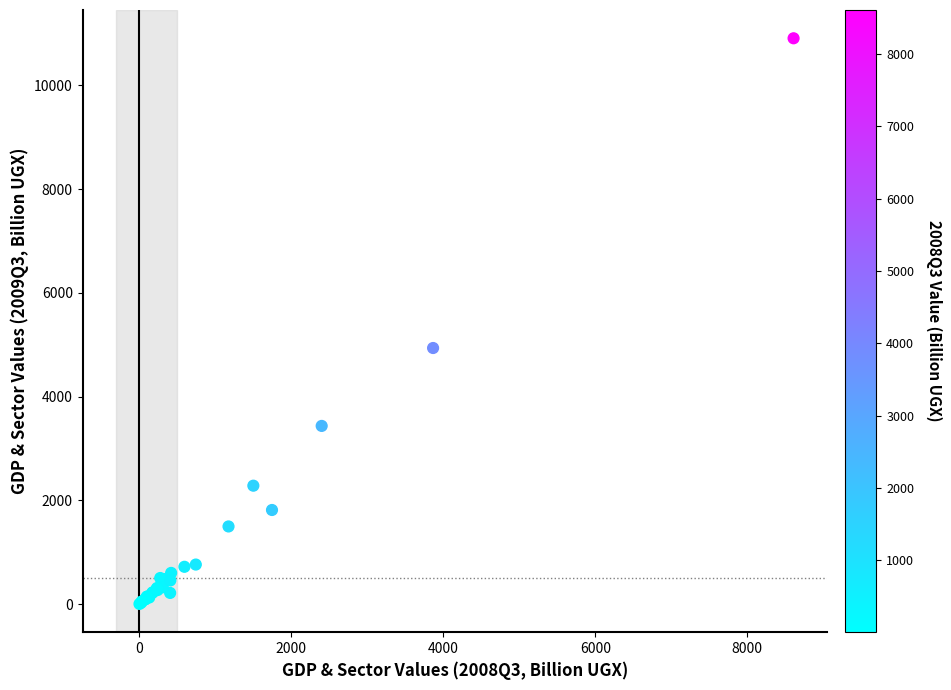

What Y value in the scatter plot is closest to 5455?

4936.6